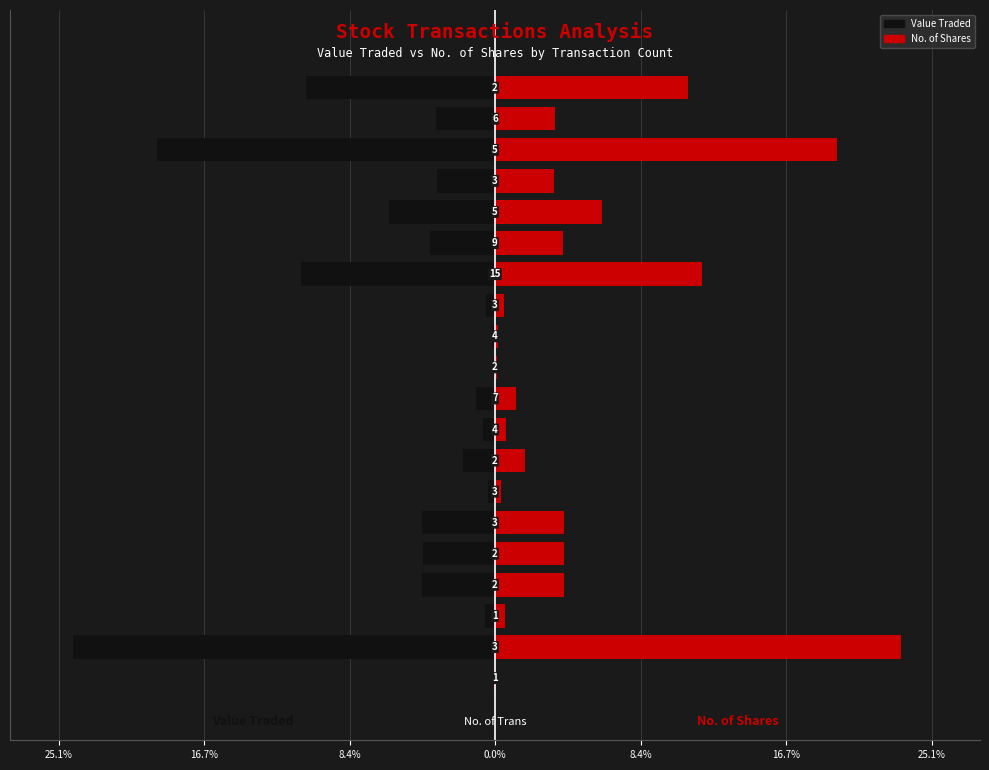

What is the minimum value shown in the chart?

-24.2